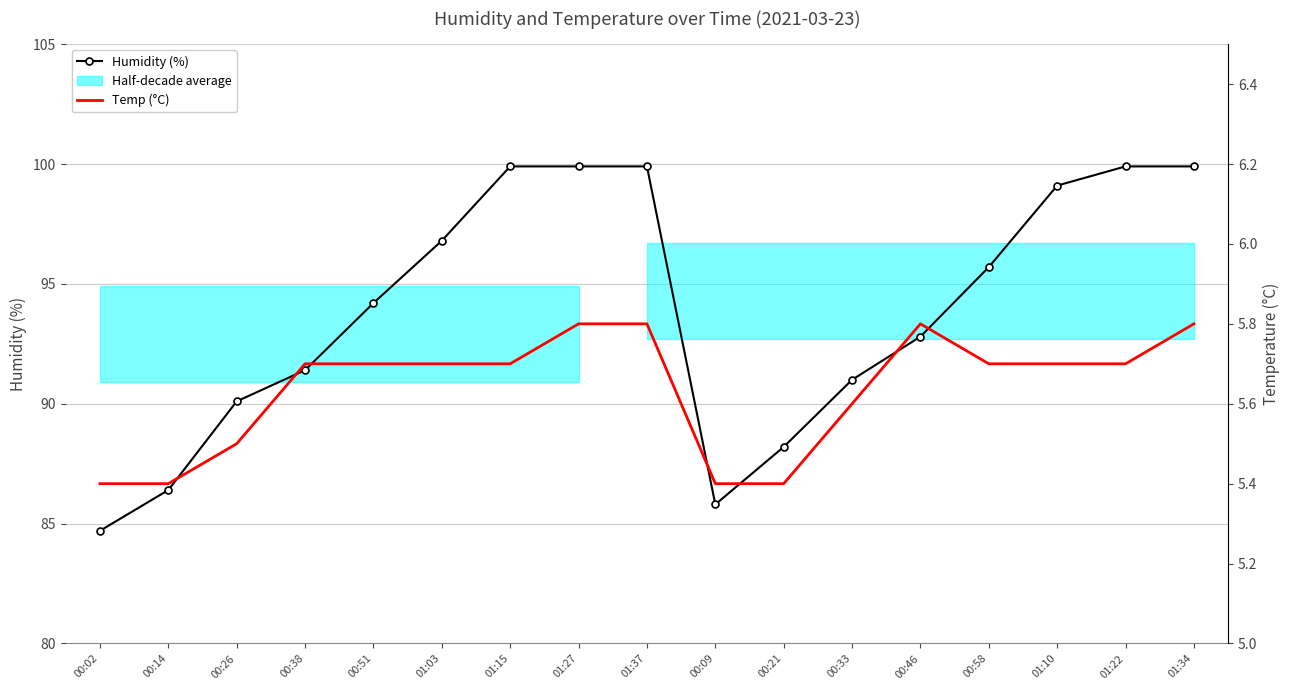

What is the difference between the maximum and second lowest values in the Humidity (%) series?

14.1